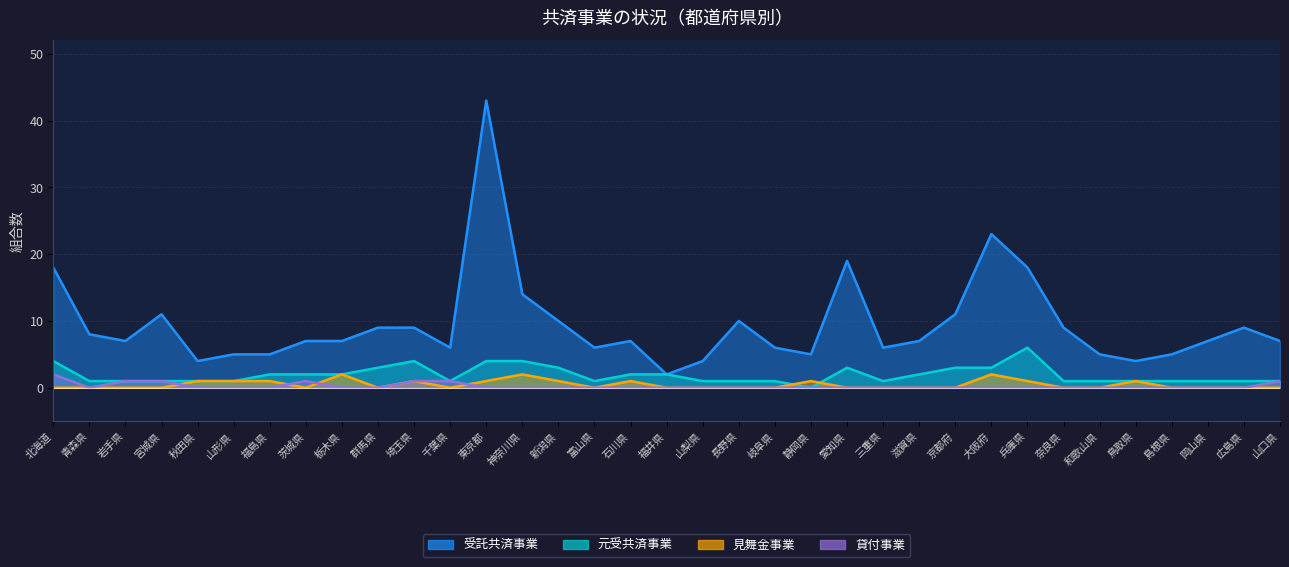

Between 石川県 and 北海道, which is larger?

北海道